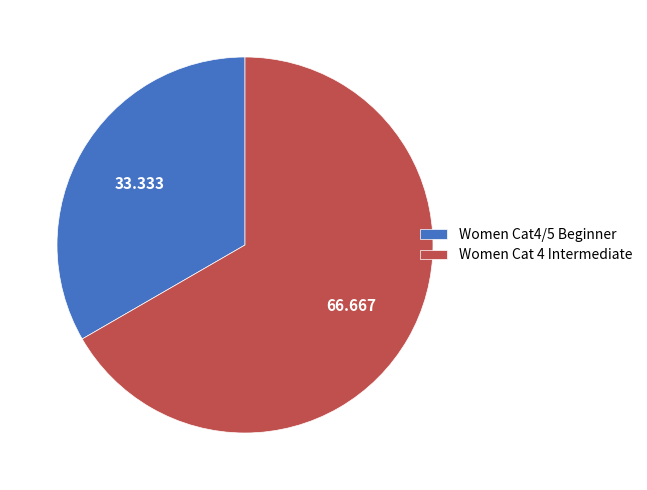

Is Women Cat 4 Intermediate the majority of the pie?

Yes